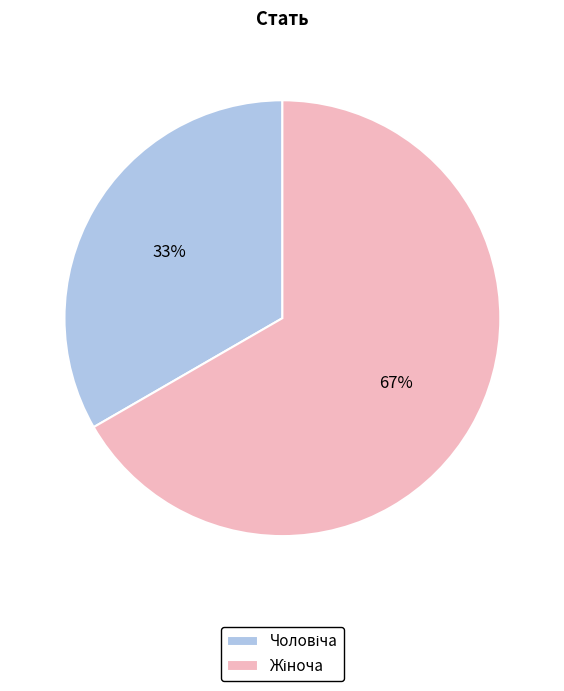

To the nearest percent, what is the average slice percentage?

50%